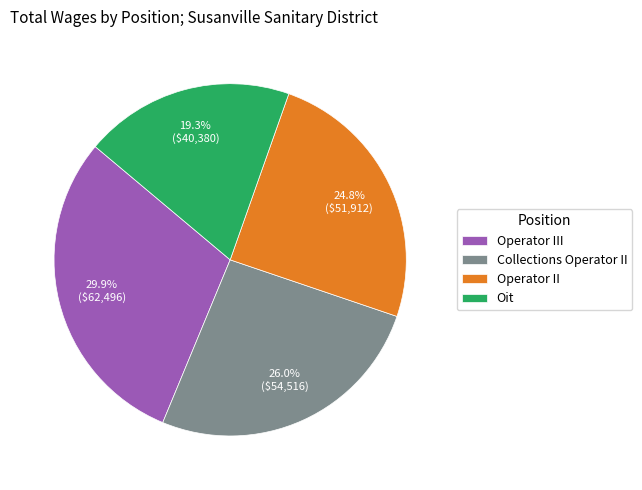

Do Operator III and Operator II together represent more than half of the pie?

Yes